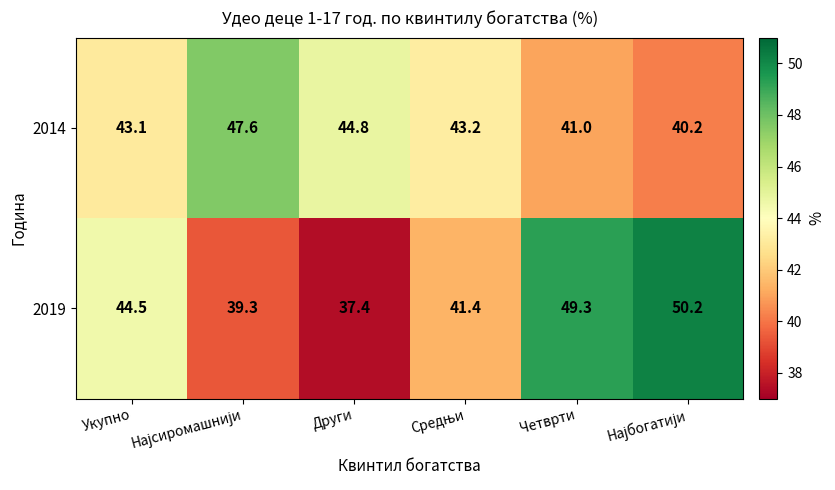

What is the average value of the 2014 series?

43.3